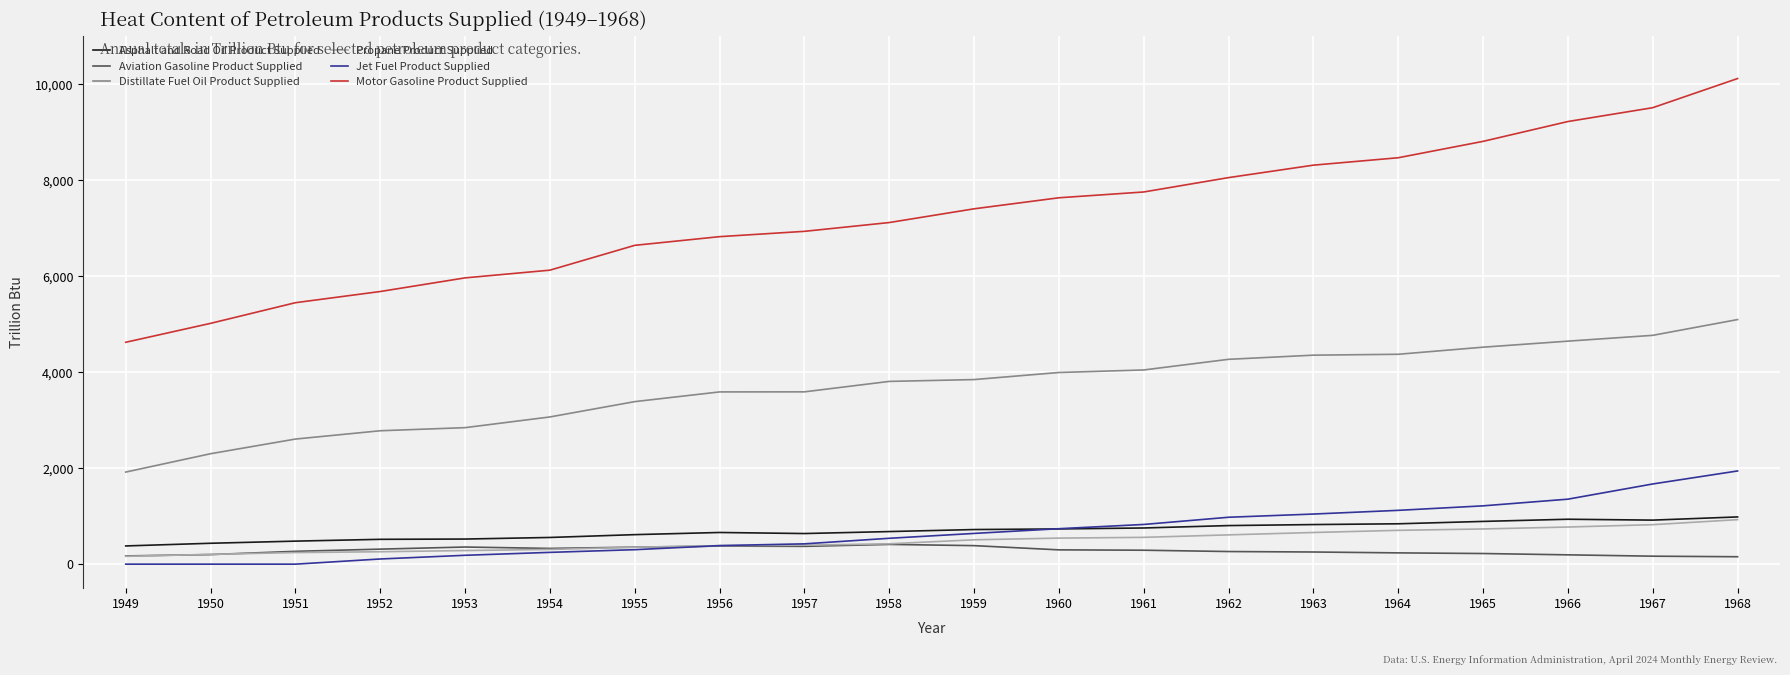

Is it true that Distillate Fuel Oil Product Supplied equals 3991.7 at 1960?

True